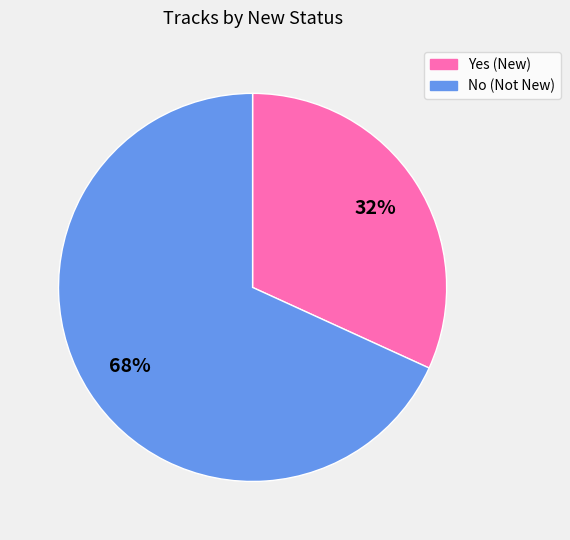

Between No and Yes, which is larger?

No